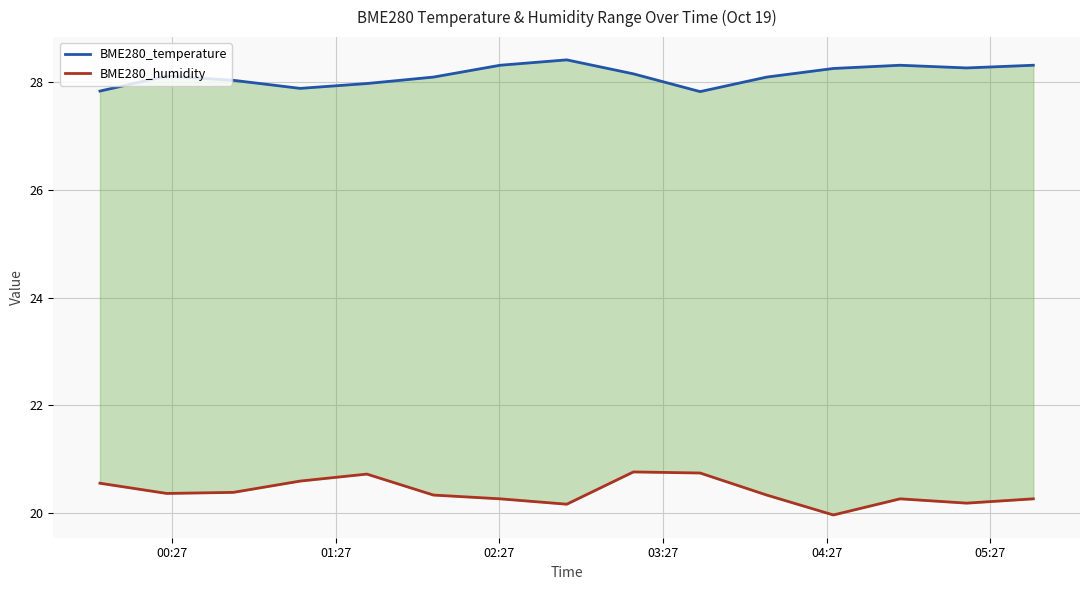

Reading left to right, list all the values displayed in this chart.

BME280_temperature: 27.8	28.1	28.0	27.9	28.0	28.1	28.3	28.4	28.2	27.8	28.1	28.3	28.3	28.3	28.3
BME280_humidity: 20.6	20.4	20.4	20.6	20.7	20.3	20.3	20.2	20.8	20.7	20.3	20.0	20.3	20.2	20.3